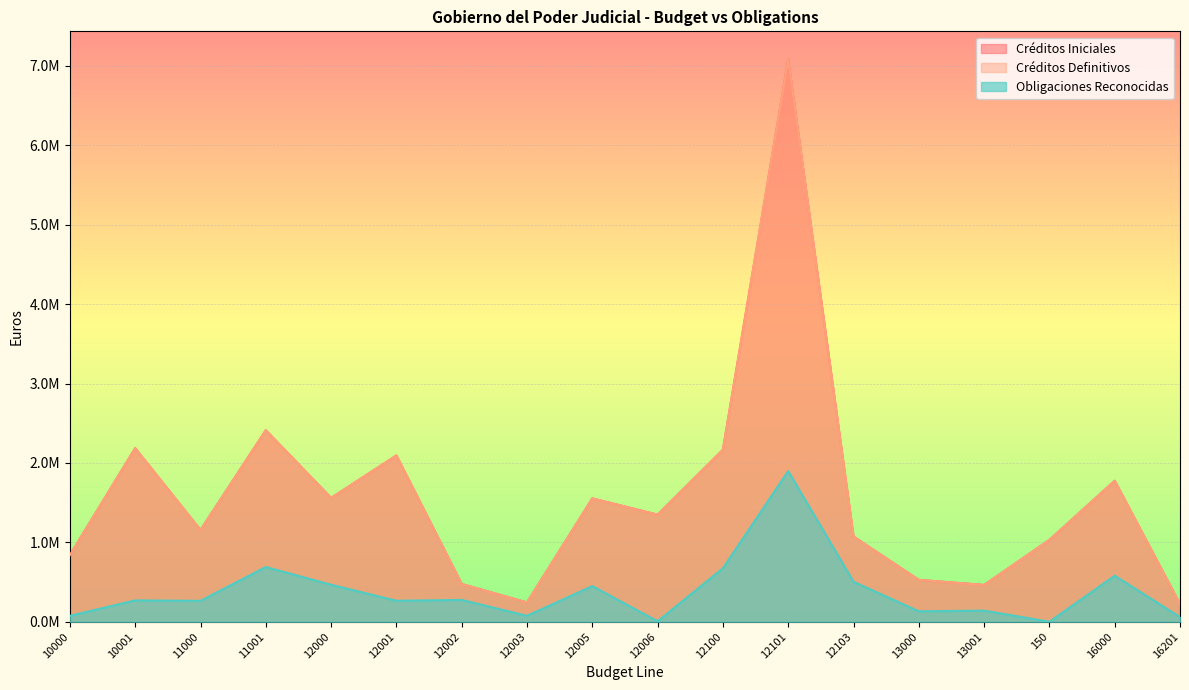

What are all the series names shown in the legend?

Créditos Iniciales, Créditos Definitivos, Obligaciones Reconocidas